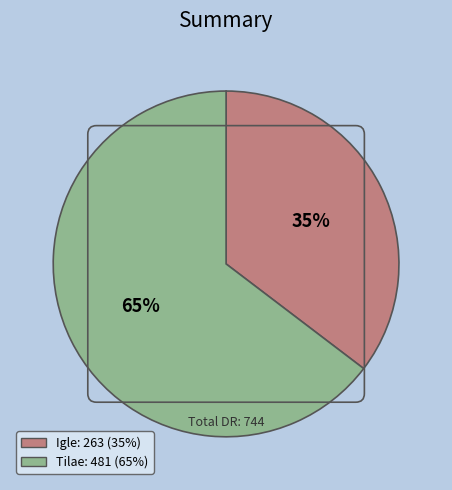

True or false: Tilae accounts for 73% of the total.

False